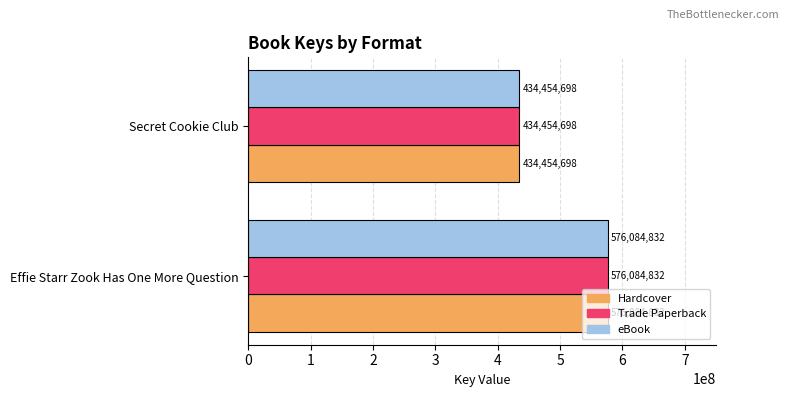

What is the total value across all series at Secret Cookie Club?

1303364094